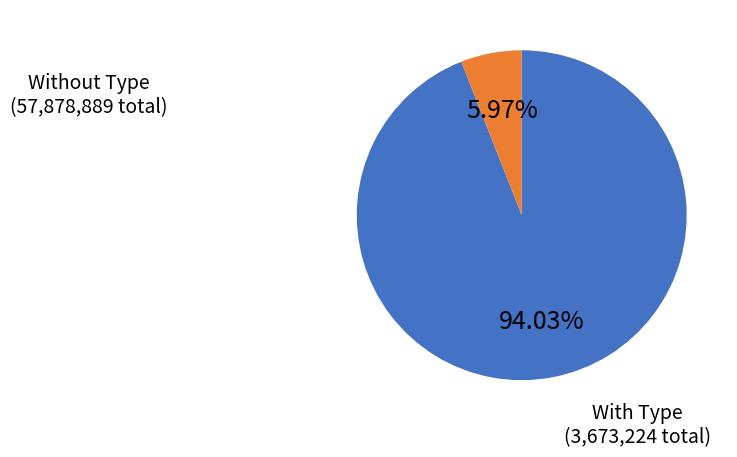

Does any single category account for the majority?

Yes